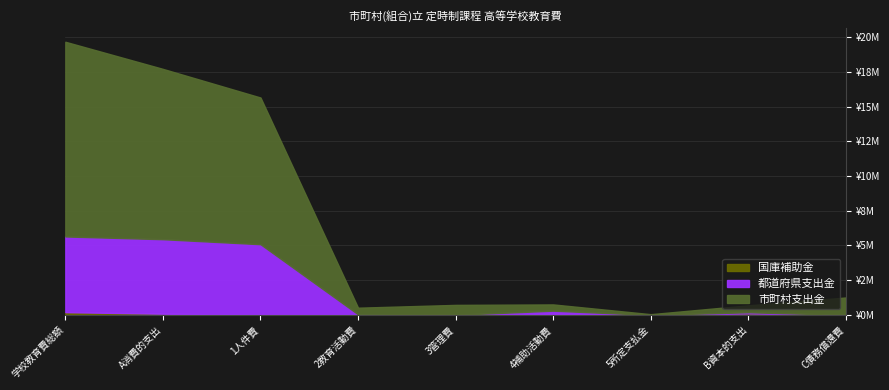

At which category is the sum across all series the highest?

学校教育費総額